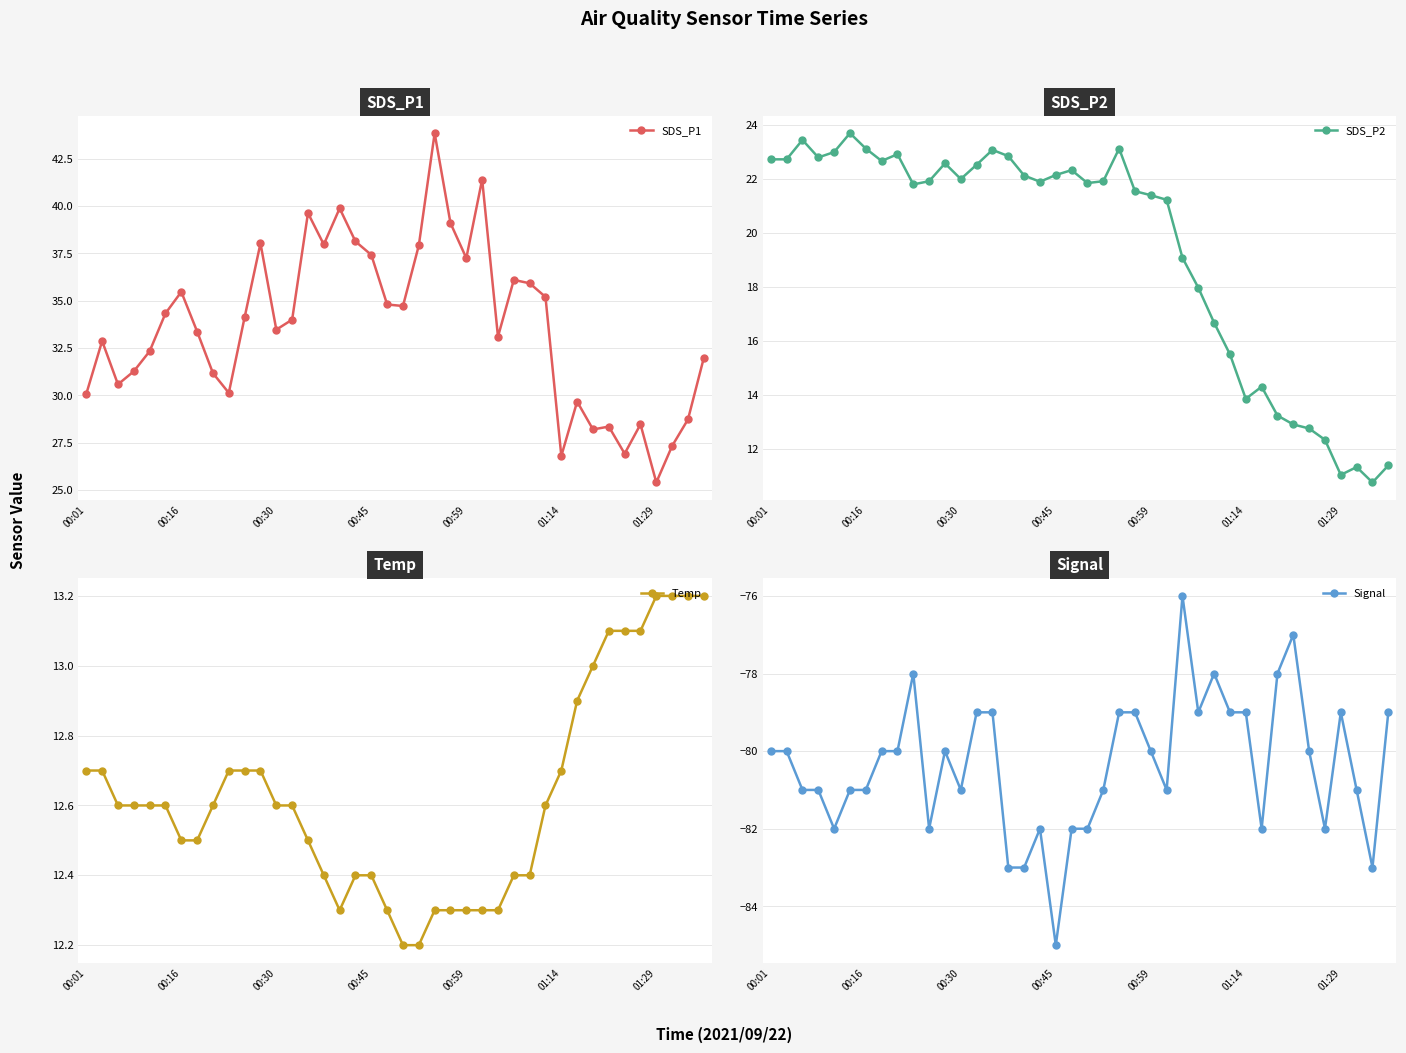

The SDS_P1 series shows 46.7 at 26. True or false?

False